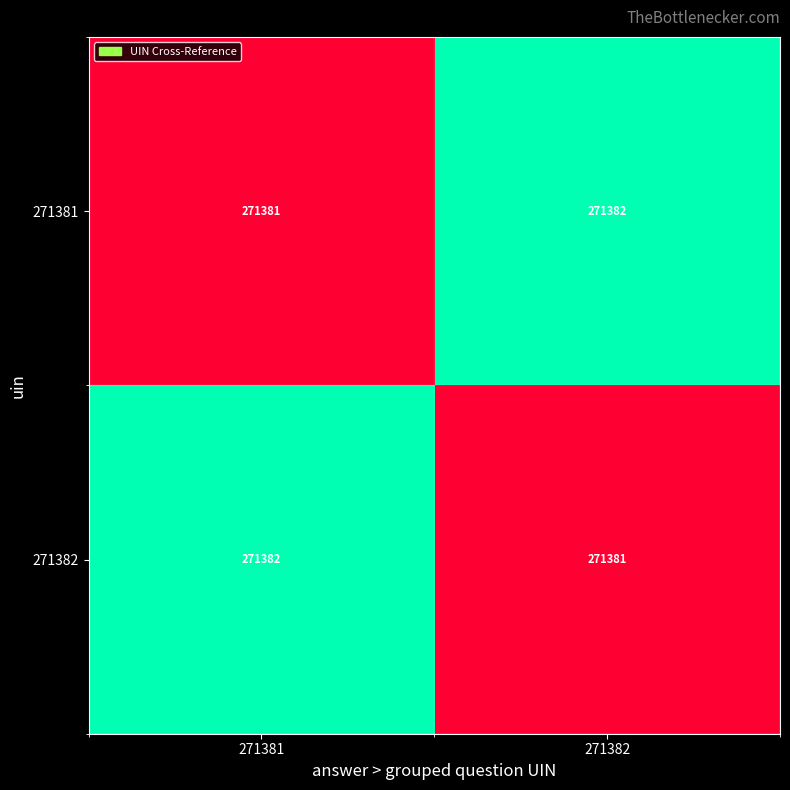

Reading left to right, list all the values displayed in this chart.

271381: 271381=271381	271382=271382
271382: 271381=271382	271382=271381